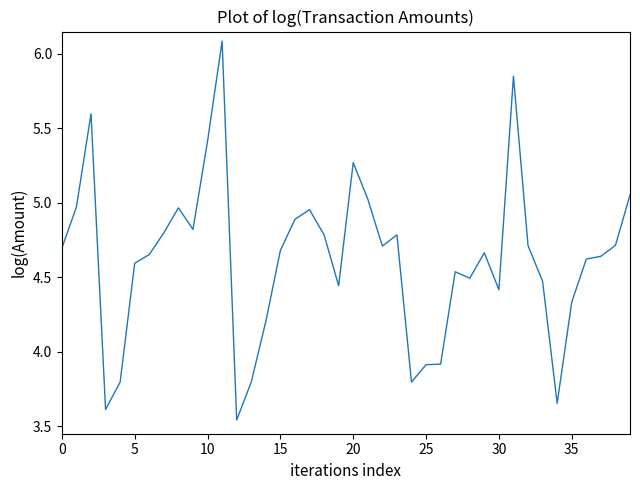

What is the greatest value displayed?

6.1